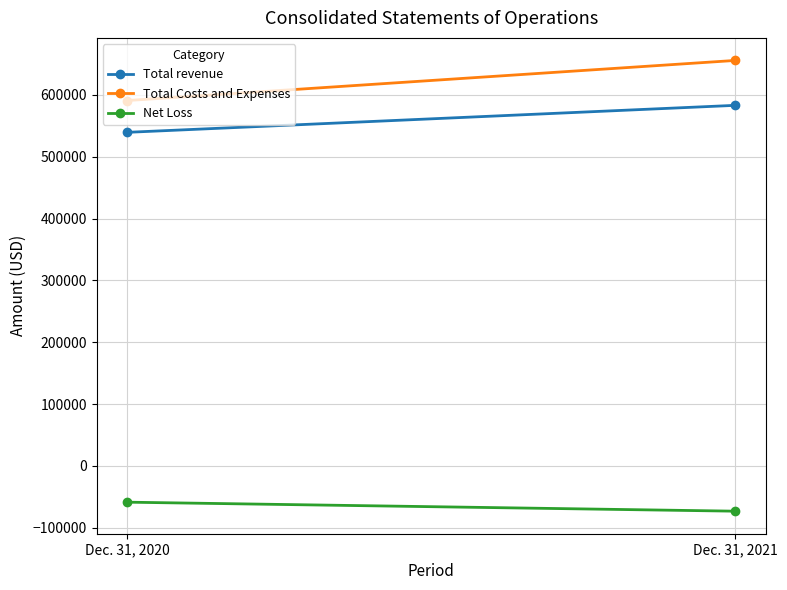

What is the minimum value for Total Costs and Expenses?

590774